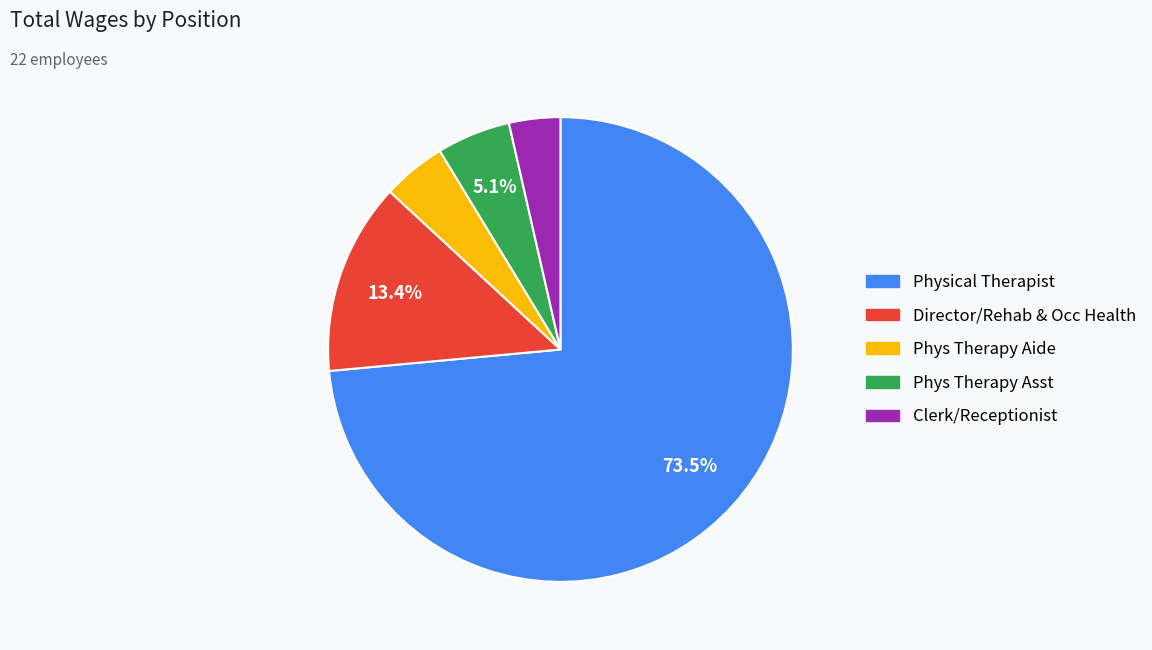

Does Clerk/Receptionist represent more than half of the total?

No